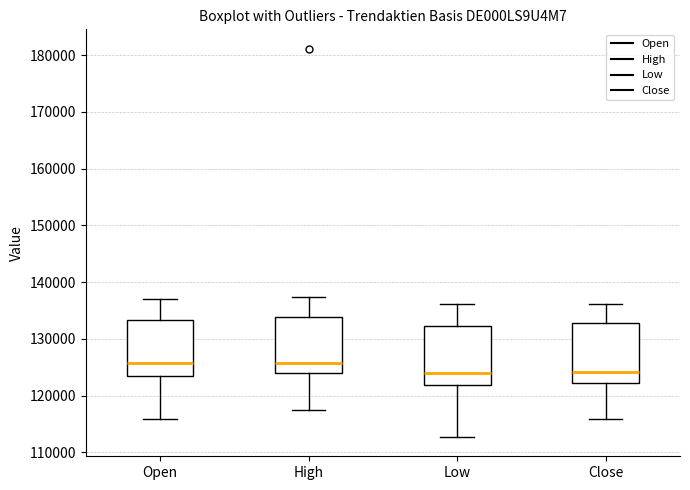

Reading left to right, read every box against the y-axis: the position of its median line, the range the box covers, and the ends of its whiskers. The values are not printed on the chart, so give them approximately, as read against the axis.

Open: median 126000, box 124000 to 133000, whiskers 116000 to 137000
High: median 126000, box 124000 to 134000, whiskers 117000 to 137000
Low: median 124000, box 122000 to 132000, whiskers 113000 to 136000
Close: median 124000, box 122000 to 133000, whiskers 116000 to 136000